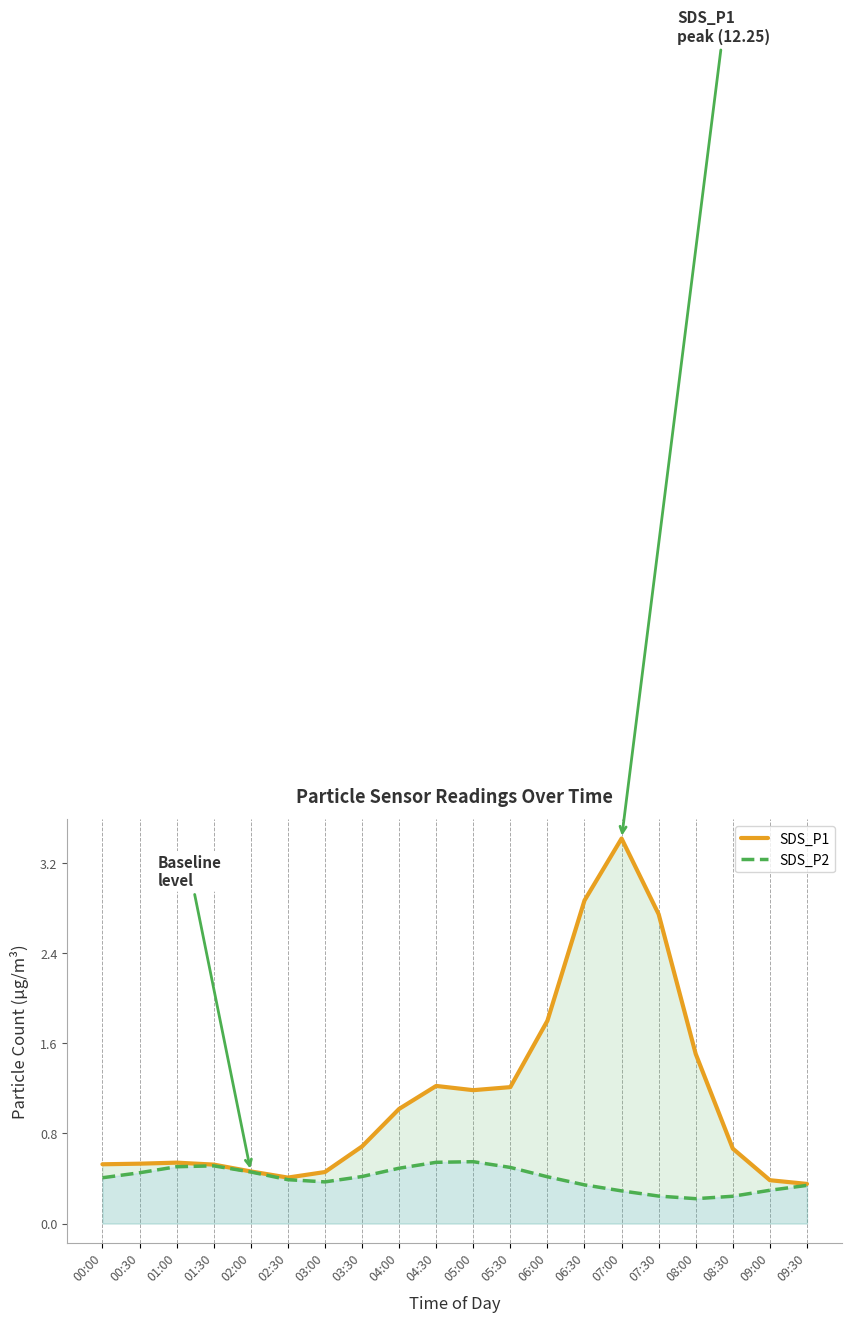

What is the difference between the second highest and second lowest values in the SDS_P2 series?

0.3